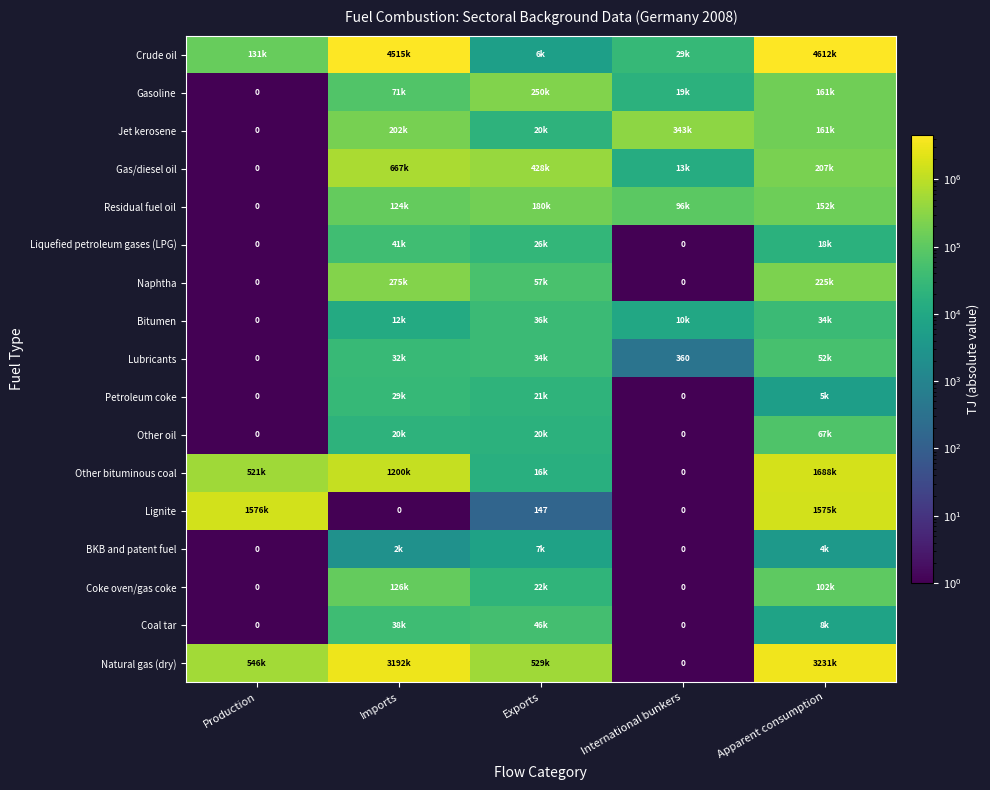

Is it true that Crude oil equals 131119.0 at Production?

True